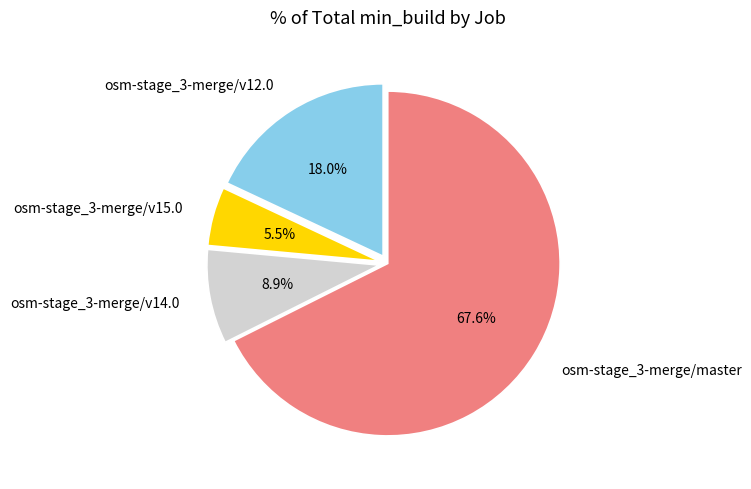

Between osm-stage_3-merge/v12.0 and osm-stage_3-merge/master, which is larger?

osm-stage_3-merge/master